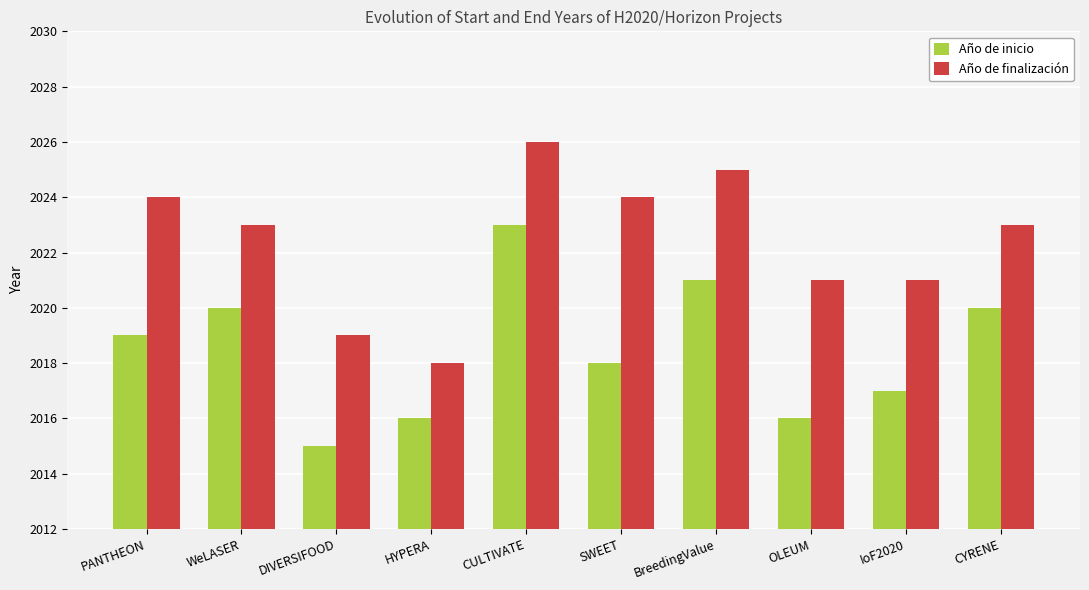

Rank the series at IoF2020 from highest to lowest value.

Año de finalización, Año de inicio